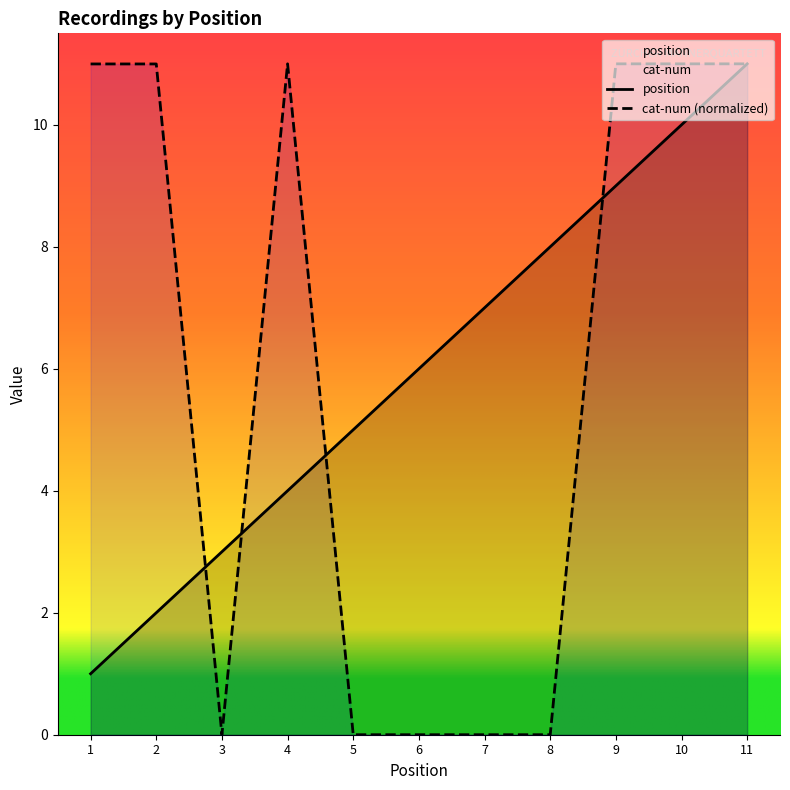

How many lines are shown in the chart?

2